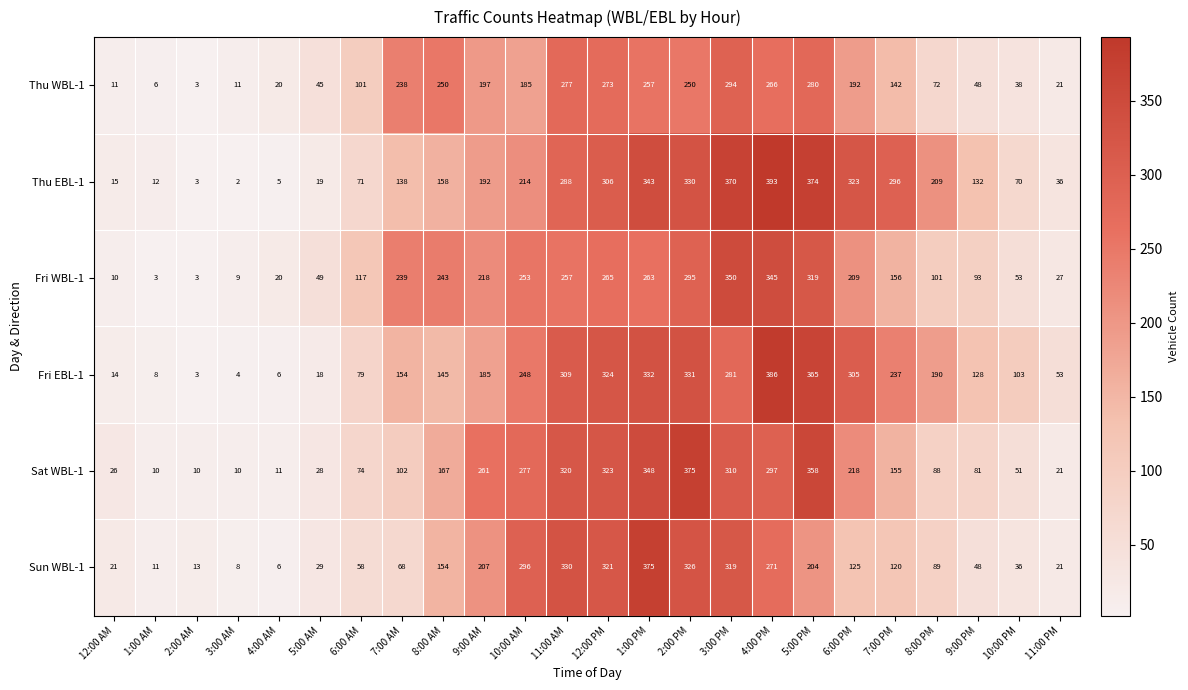

What value does the Fri EBL-1 series have at 7:00 PM?

237